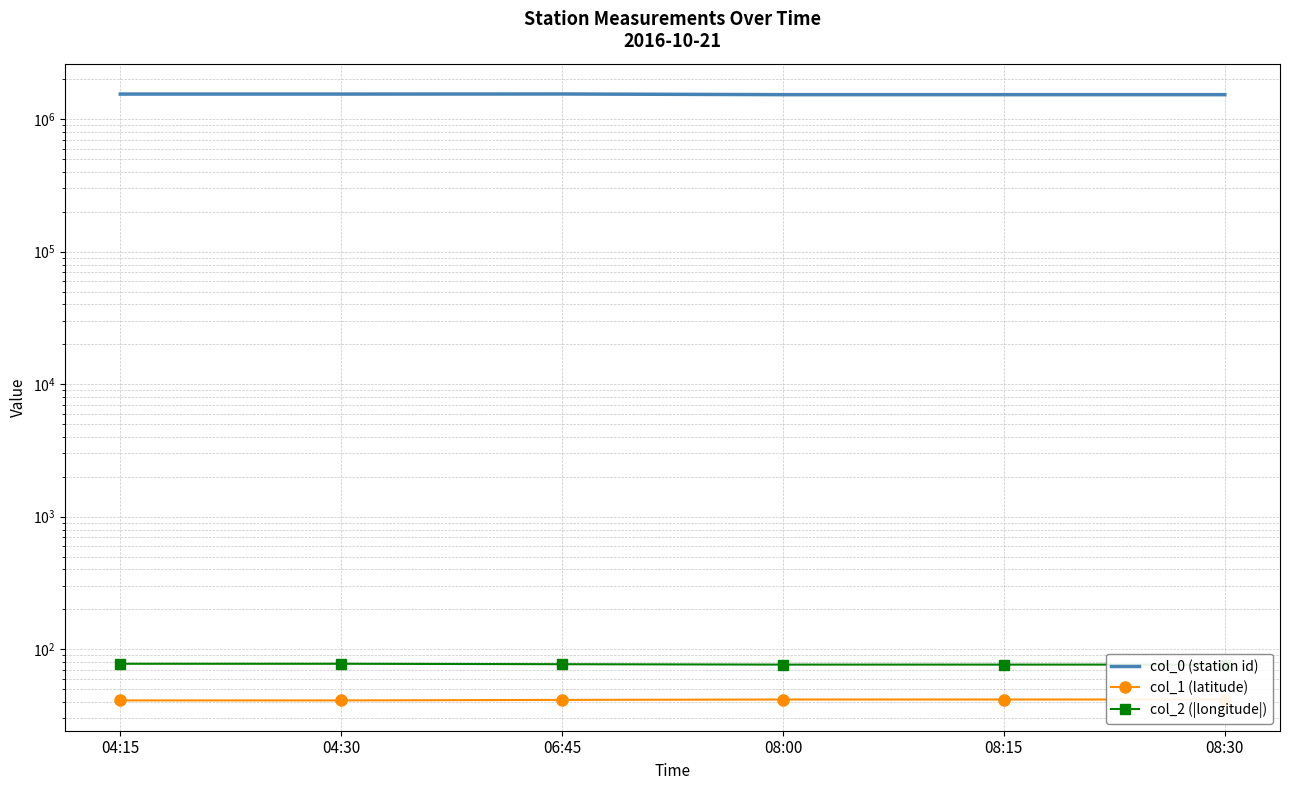

Which series has the largest range (max minus min)?

col_0 (station id)